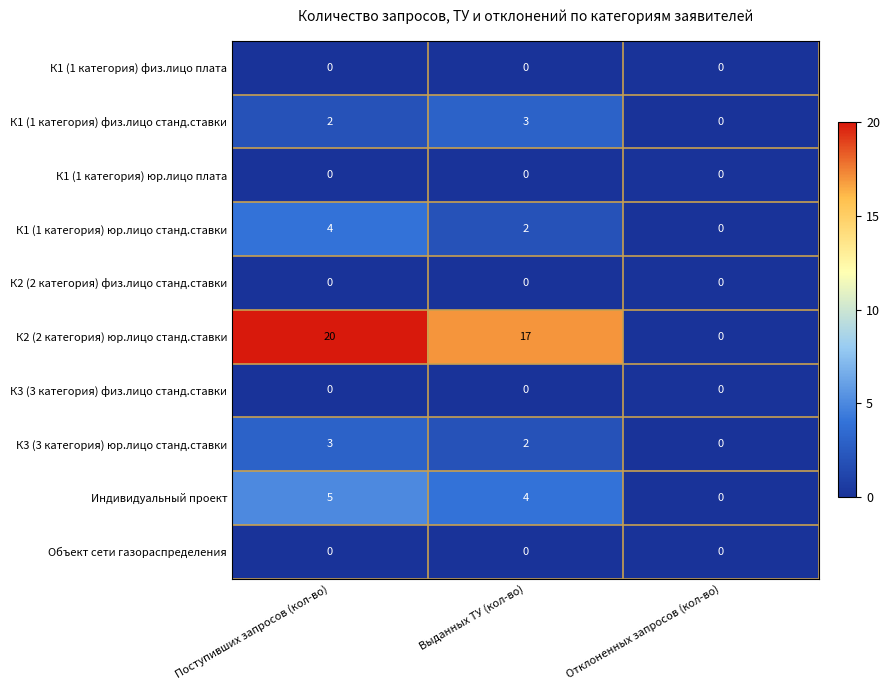

At how many categories does at least one series exceed 3?

2